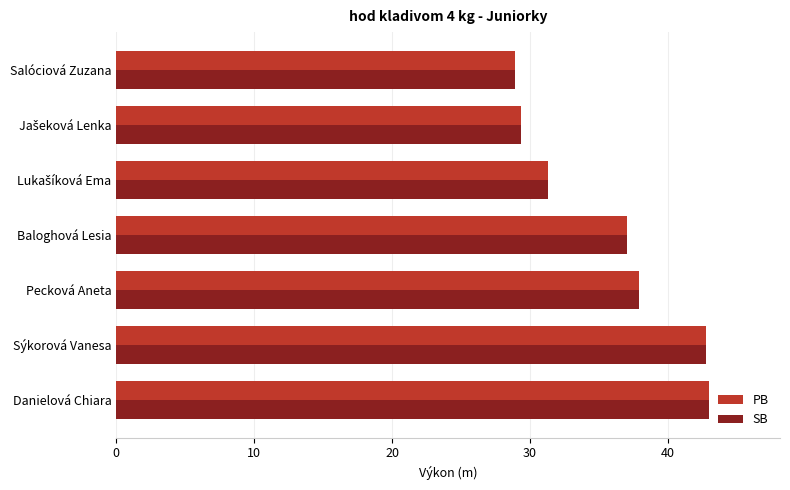

What are all the series names shown in the legend?

PB, SB